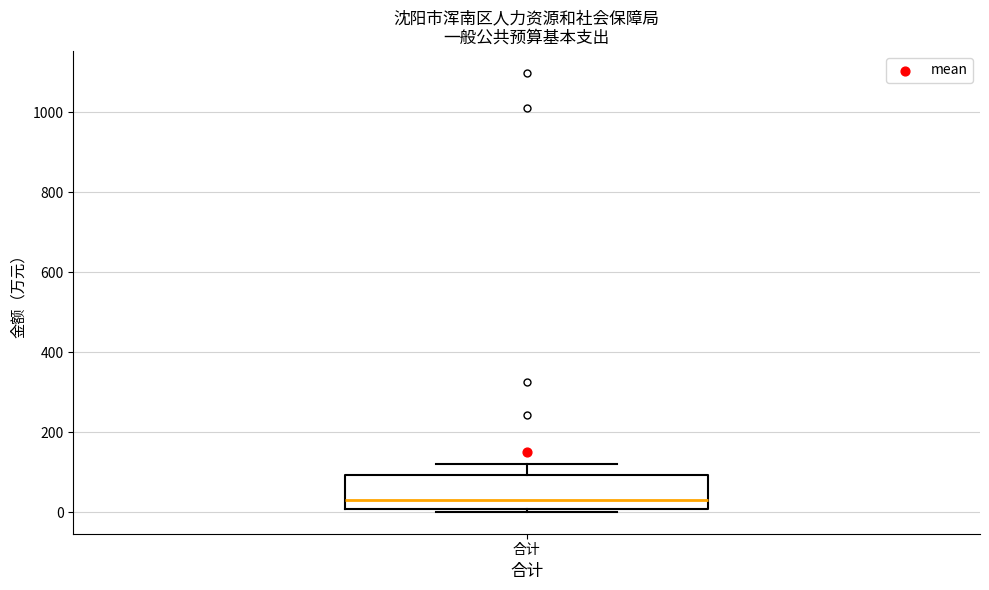

Read this box plot against the y-axis: the position of the median line, the range covered by the box, and the ends of both whiskers. The values are not printed on the chart, so give them approximately, as read against the axis.

median 20, box 0 to 100, whiskers 0 (just below the box's lower edge) to 120